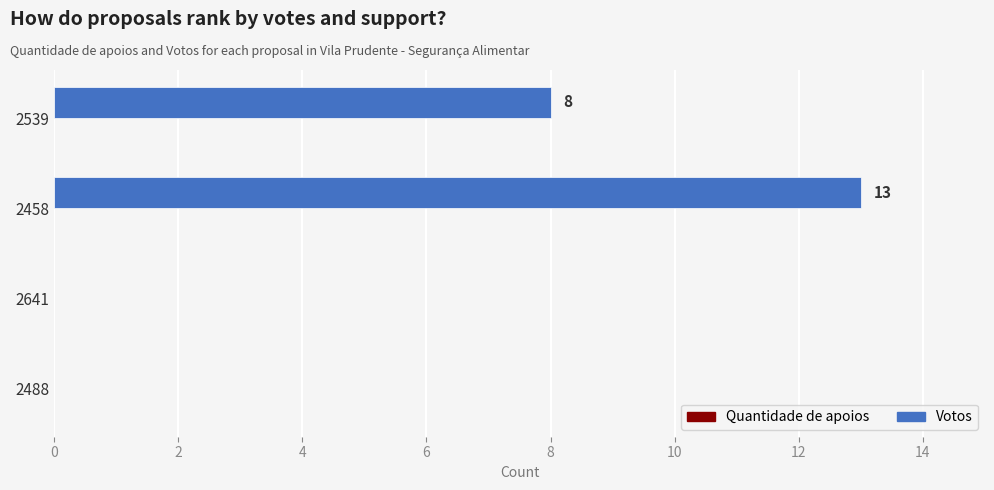

Reading top to bottom, transcribe all the data shown in this chart.

2539=8	2458=13	2641=0	2488=0